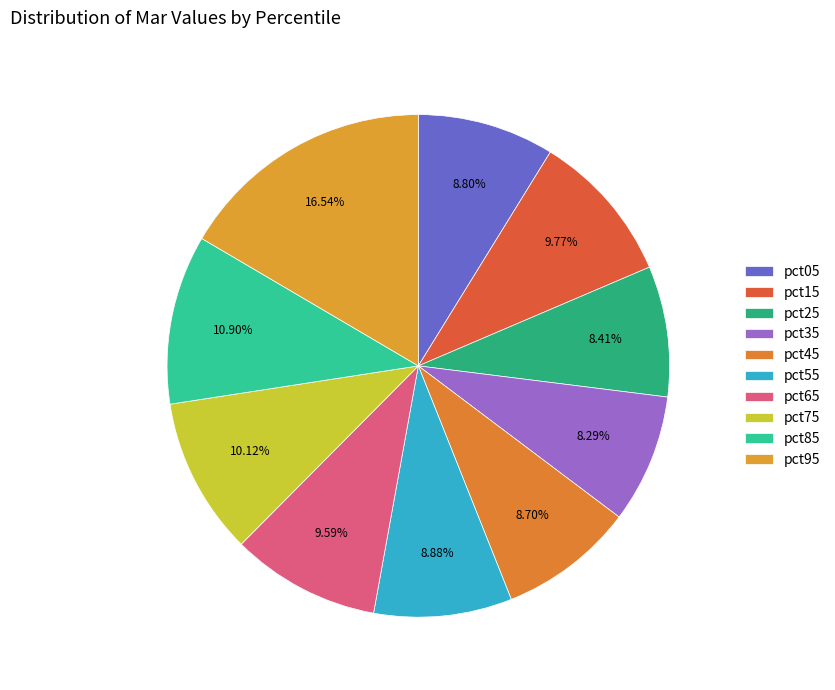

Rank the categories by value from highest to lowest.

pct95, pct85, pct75, pct15, pct65, pct55, pct05, pct45, pct25, pct35